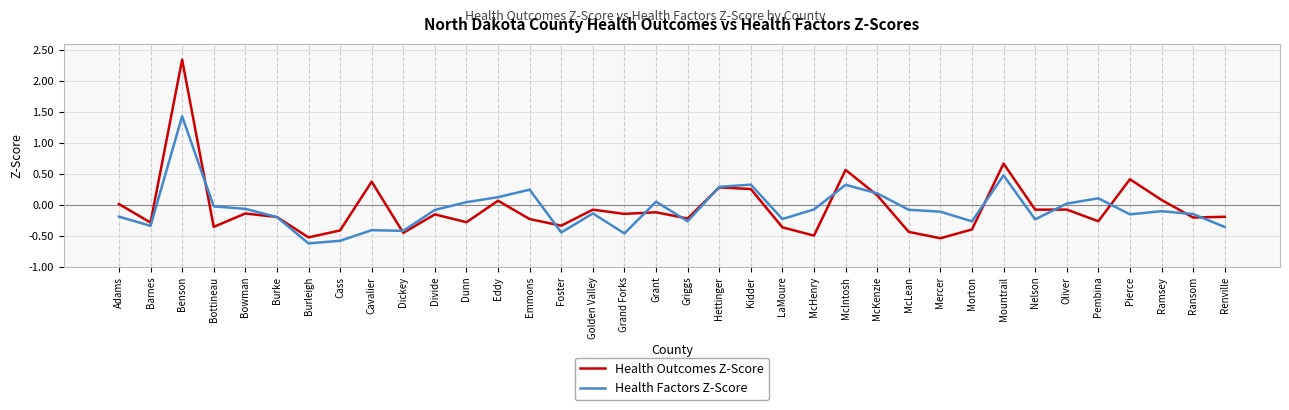

What is the maximum value for Health Factors Z-Score?

1.4